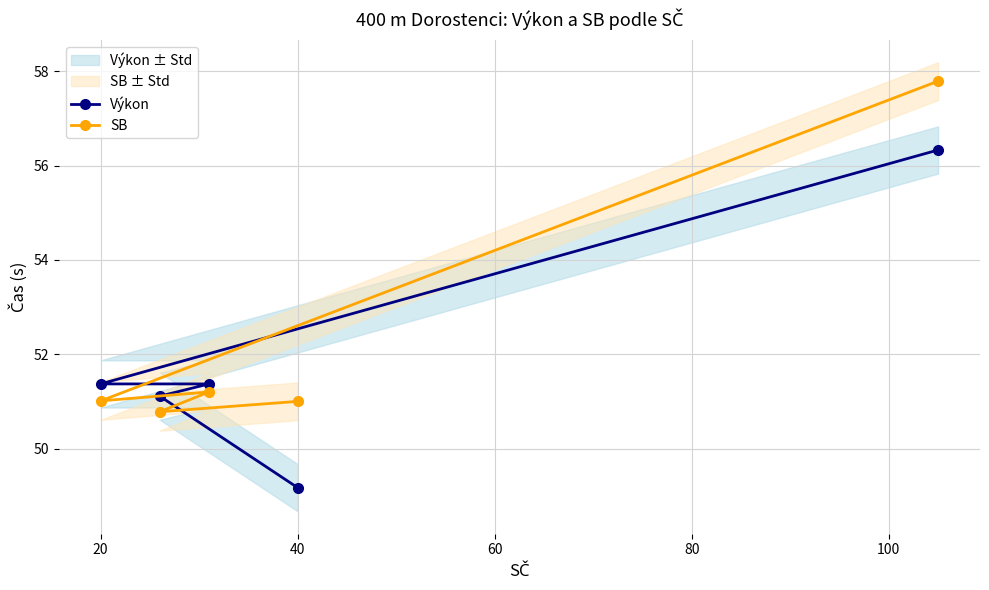

The SB series shows 51.0 at 40. True or false?

True